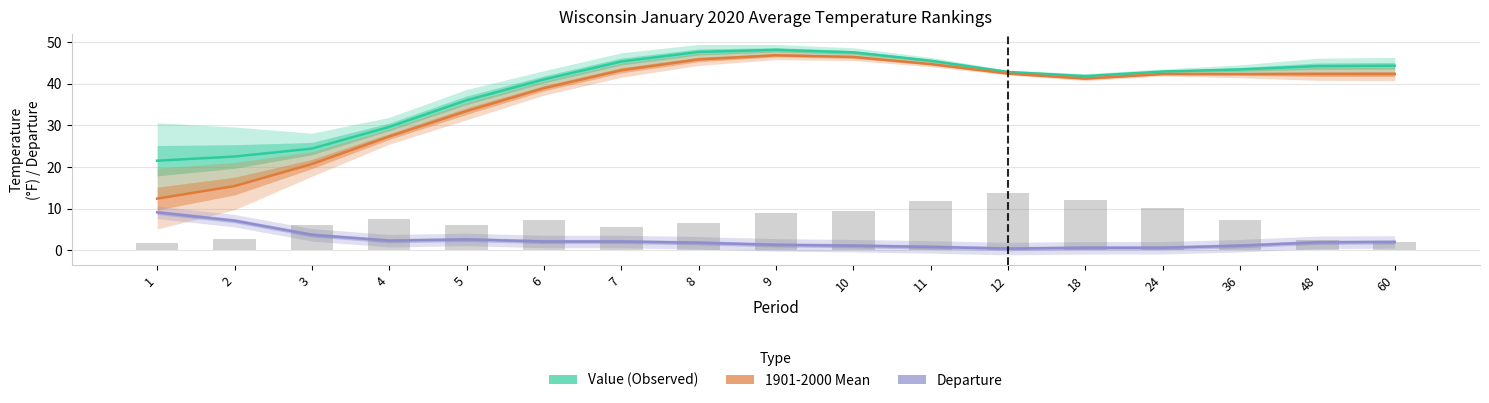

Reading left to right, list all the values displayed in this chart.

Value (Observed): 21.5	22.5	24.4	29.6	36.0	41.0	45.3	47.6	48.1	47.5	45.5	42.8	41.8	42.9	43.4	44.2	44.3
1901-2000 Mean: 12.4	15.4	20.7	27.3	33.4	38.9	43.2	45.8	46.8	46.4	44.7	42.4	41.2	42.3	42.3	42.3	42.3
Departure: 9.1	7.1	3.7	2.3	2.6	2.1	2.1	1.8	1.3	1.1	0.8	0.4	0.6	0.6	1.1	1.9	2.0